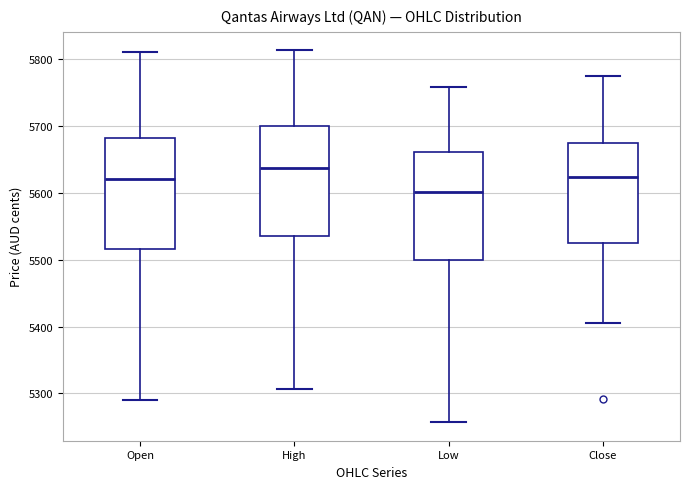

Which box has the highest median line?

High